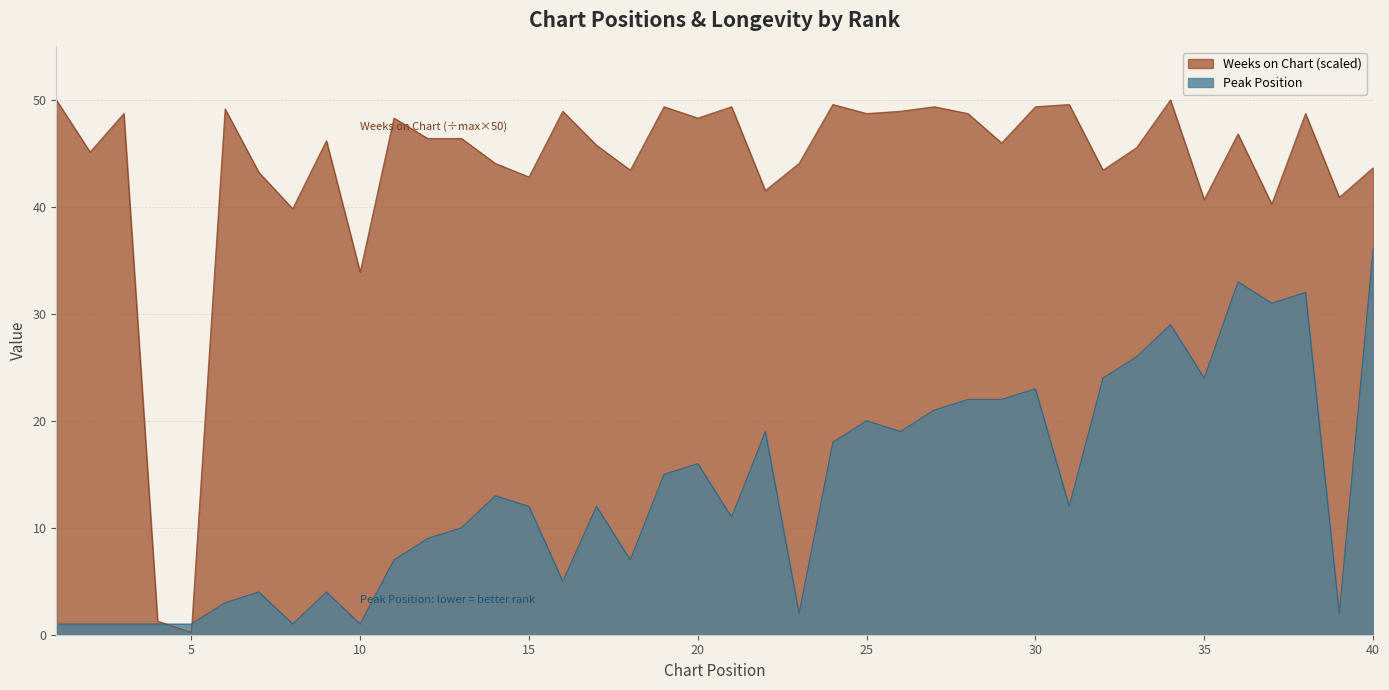

Reading left to right, transcribe all the data shown in this chart.

Peak Position: 1.0	1.0	1.0	1.0	1.0	3.0	4.0	1.0	4.0	1.0	7.0	9.0	10.0	13.0	12.0	5.0	12.0	7.0	15.0	16.0	11.0	19.0	2.0	18.0	20.0	19.0	21.0	22.0	22.0	23.0	12.0	24.0	26.0	29.0	24.0	33.0	31.0	32.0	2.0	36.0
Weeks on Chart: 50.0	45.1	48.7	1.3	0.2	49.2	43.2	39.8	46.2	33.9	48.3	46.4	46.4	44.1	42.8	48.9	45.8	43.4	49.4	48.3	49.4	41.5	44.1	49.6	48.7	48.9	49.4	48.7	46.0	49.4	49.6	43.4	45.6	50.0	40.7	46.8	40.3	48.7	40.9	43.6